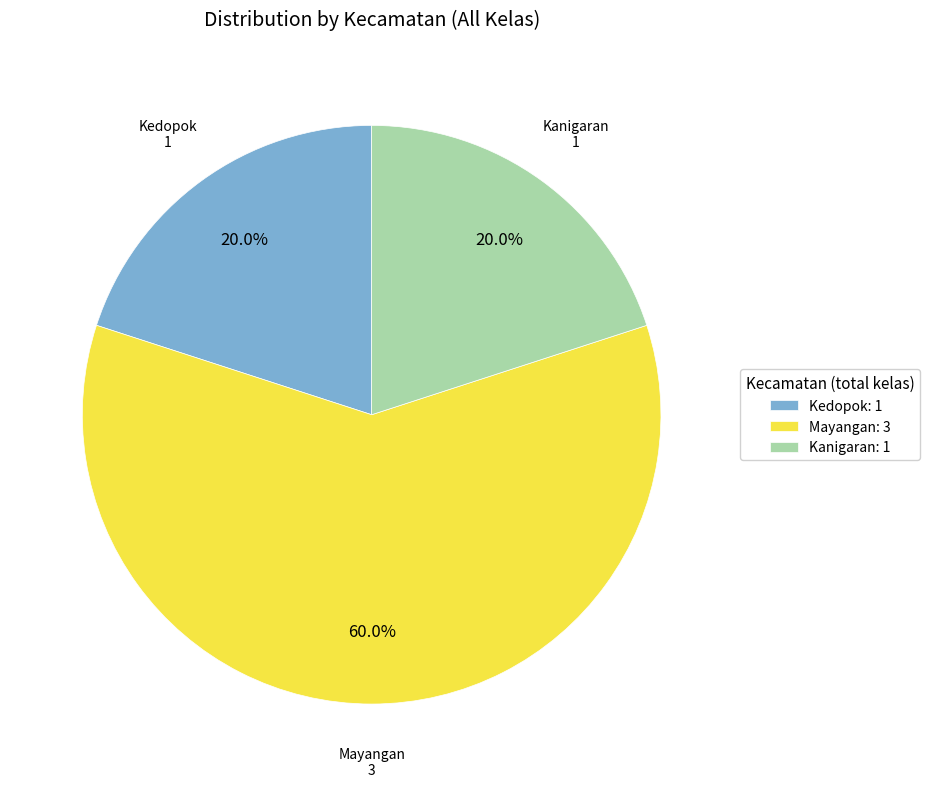

How many slices are in this pie chart?

3